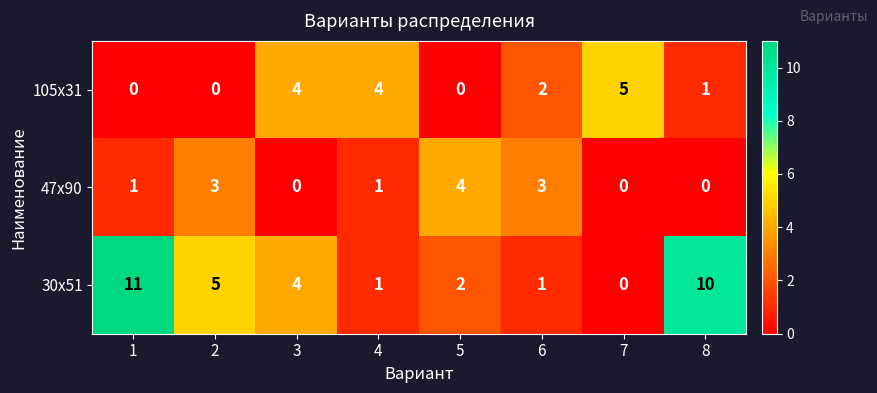

What is the approximate value of 30х51 at 8, to the nearest 5?

10